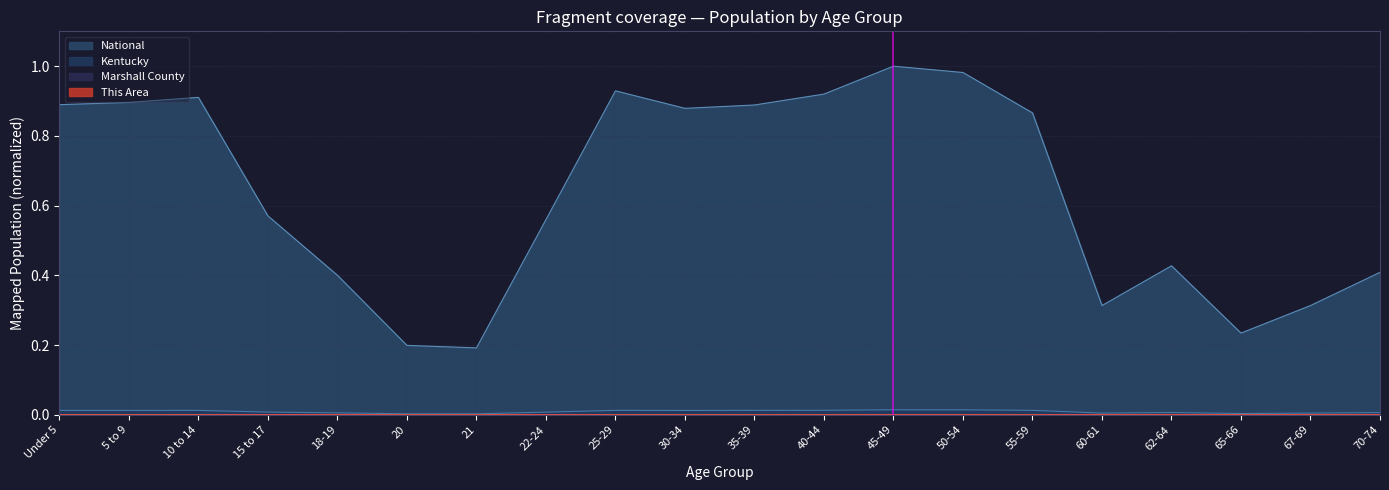

True or false: Kentucky and National cross at least once.

False